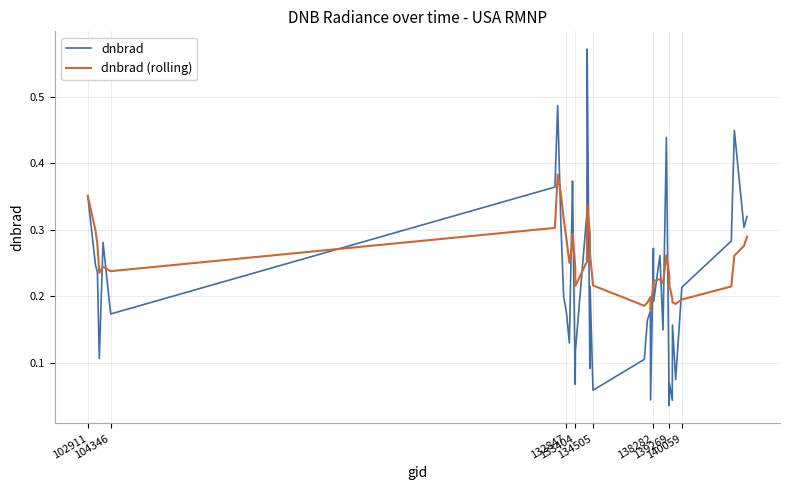

List the series in order of their peak value, lowest first.

dnbrad (rolling), dnbrad